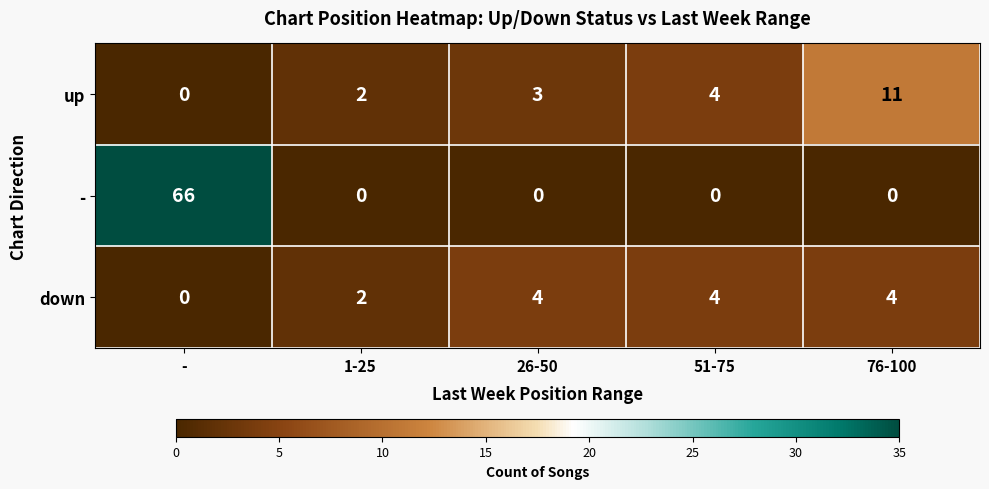

Which label corresponds to the largest value in the chart?

-